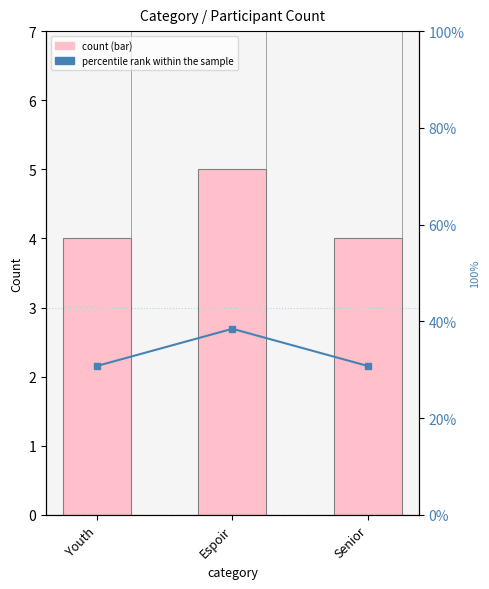

Reading left to right, extract all data points from this chart.

count: 4.0	5.0	4.0
percentile rank within the sample: 30.8	38.5	30.8